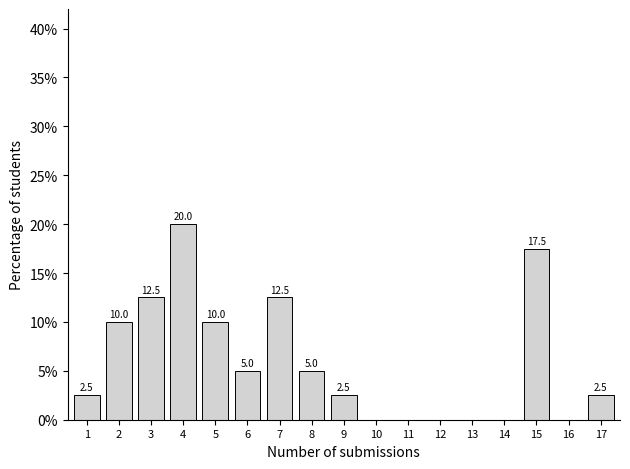

Reading right to left, what are all the values shown in this chart?

17=2.5	16=0.0	15=17.5	14=0.0	13=0.0	12=0.0	11=0.0	10=0.0	9=2.5	8=5.0	7=12.5	6=5.0	5=10.0	4=20.0	3=12.5	2=10.0	1=2.5